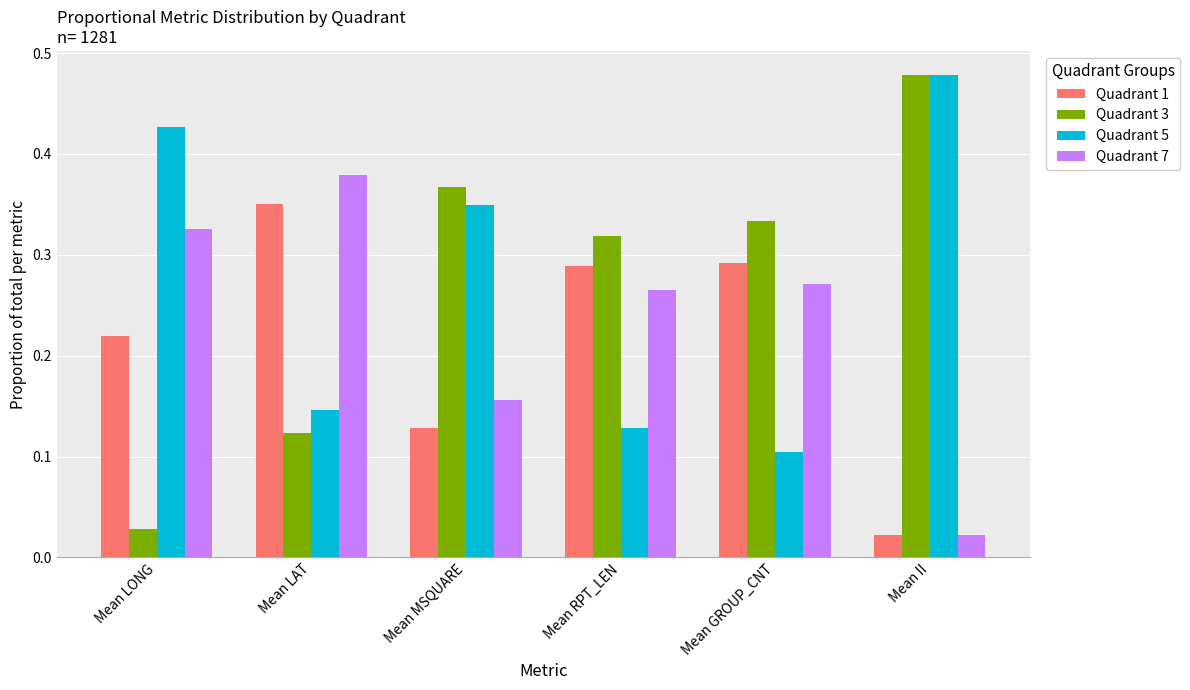

What is the sum of all Quadrant 1 values?

1.3